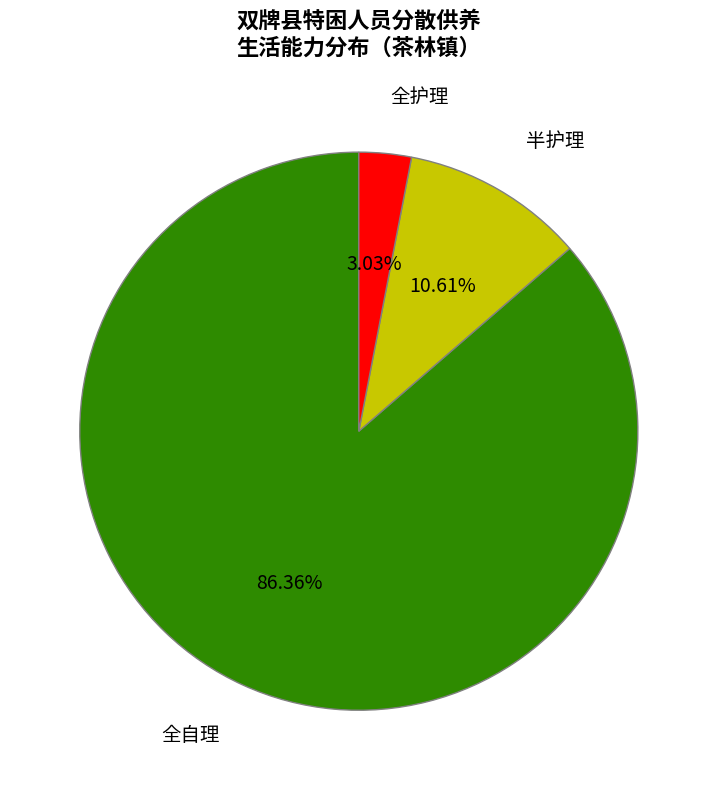

Which category accounts for the majority?

全自理